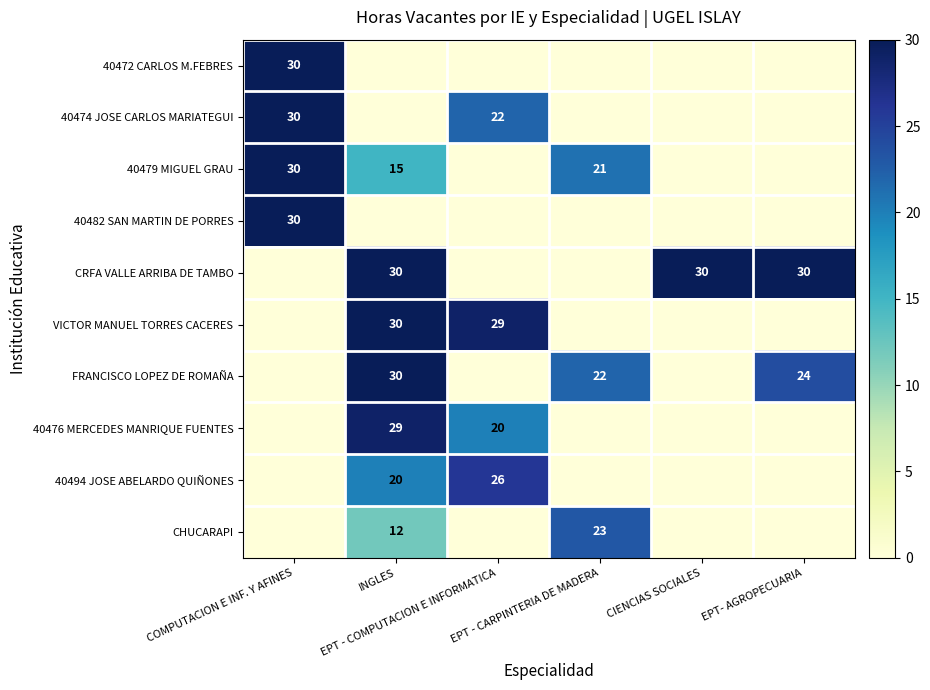

What is the spread (max minus min) of values at EPT- AGROPECUARIA?

30